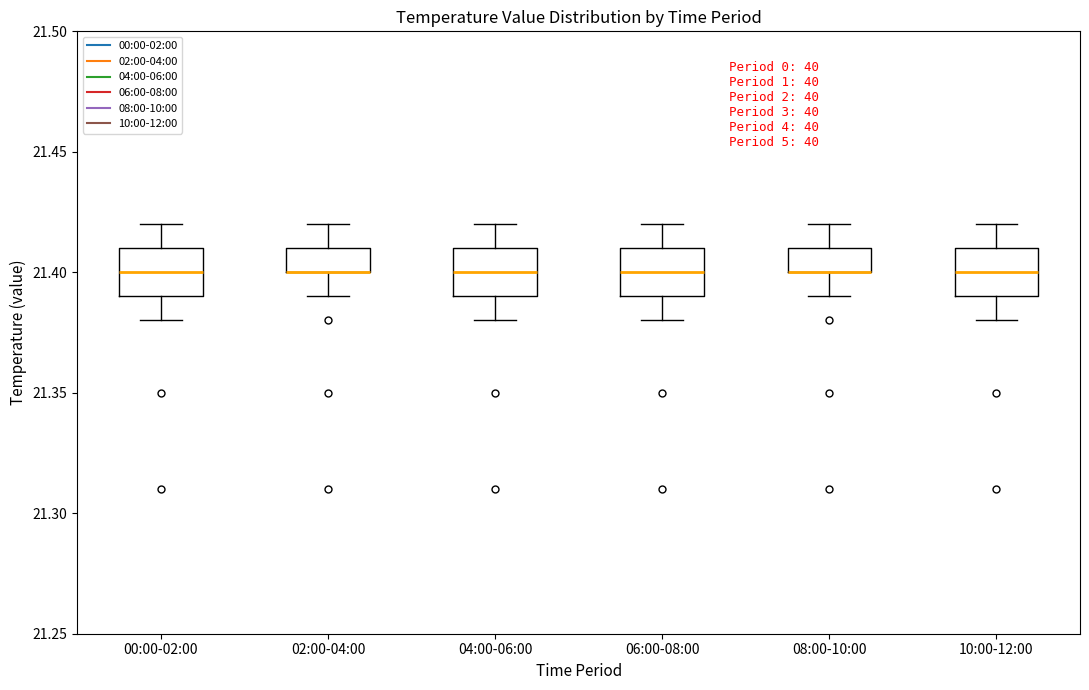

Reading left to right, read every box against the y-axis: the position of its median line, the range the box covers, and the ends of its whiskers. The values are not printed on the chart, so give them approximately, as read against the axis.

00:00-02:00: median 21.40, box 21.39 to 21.41, whiskers 21.38 to 21.42
02:00-04:00: median 21.40 (drawn on the box's lower edge), box 21.40 to 21.41, whiskers 21.39 to 21.42
04:00-06:00: median 21.40, box 21.39 to 21.41, whiskers 21.38 to 21.42
06:00-08:00: median 21.40, box 21.39 to 21.41, whiskers 21.38 to 21.42
08:00-10:00: median 21.40 (drawn on the box's lower edge), box 21.40 to 21.41, whiskers 21.39 to 21.42
10:00-12:00: median 21.40, box 21.39 to 21.41, whiskers 21.38 to 21.42